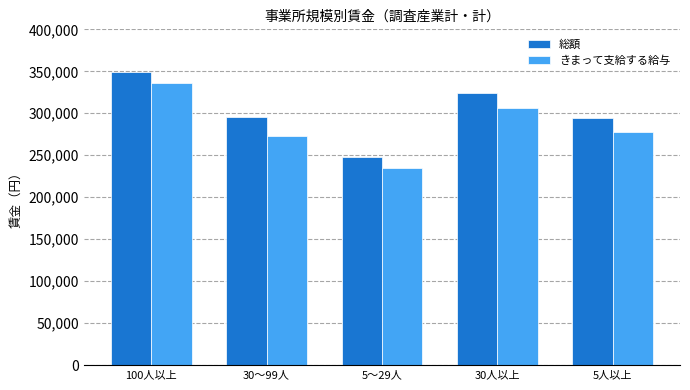

Reading left to right, extract all data points from this chart.

総額: 100人以上=349184	30～99人=295881	5～29人=247824	30人以上=323684	5人以上=293818
きまって支給する給与: 100人以上=335772	30～99人=273141	5～29人=234926	30人以上=305809	5人以上=277903